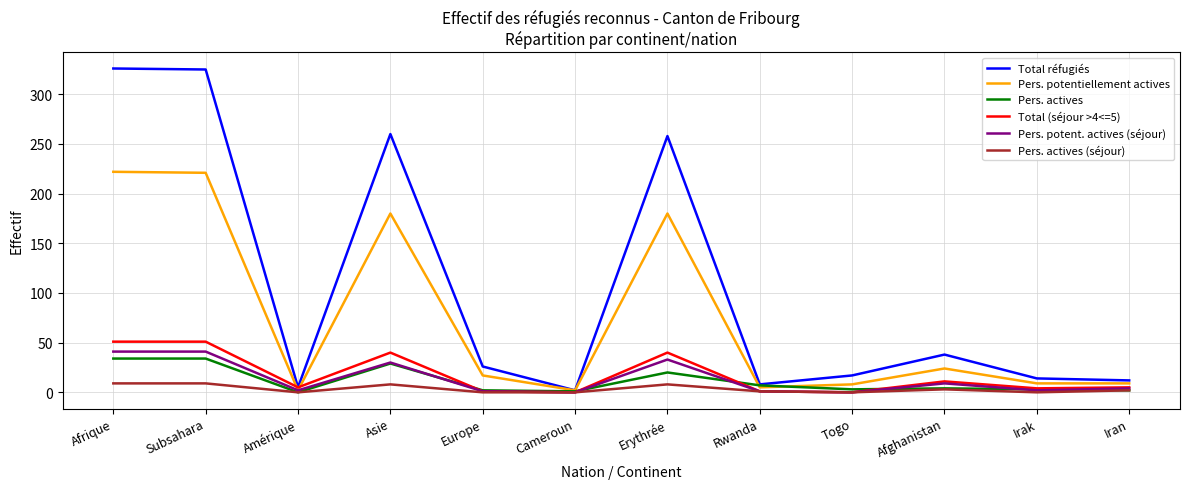

What is the sum of the Pers. potent. actives (séjour) values at Erythrée and Togo?

33